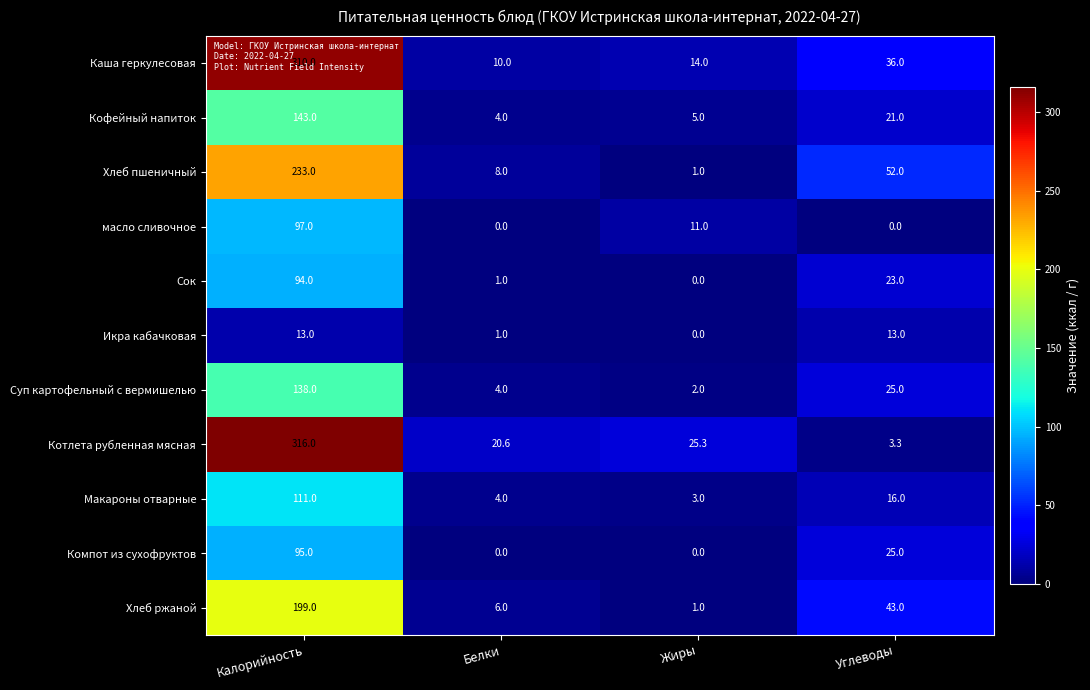

How many distinct data groups are displayed?

11